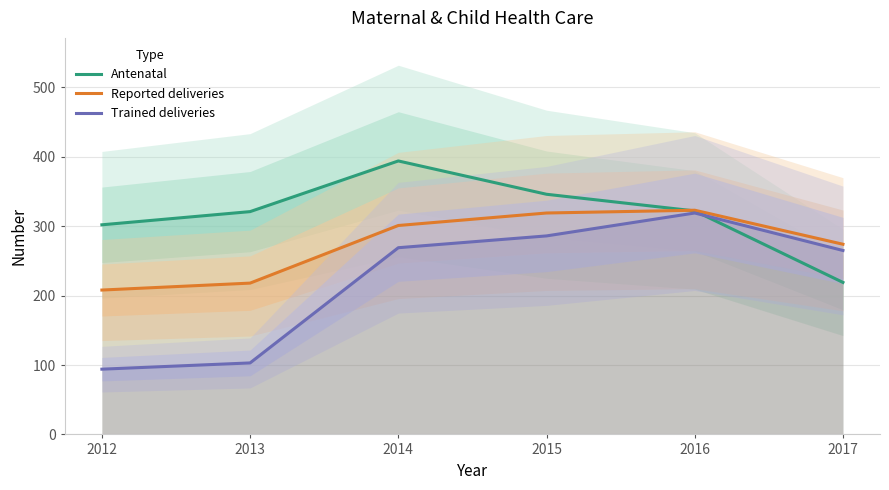

Which label corresponds to the largest value in the chart?

2014